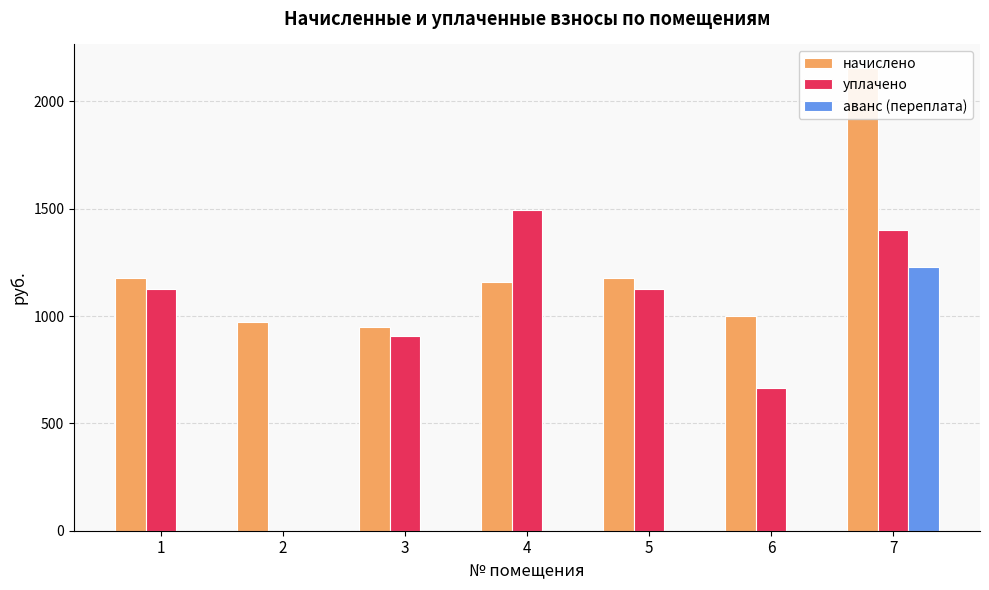

Rank the categories by аванс (переплата) value from lowest to highest.

1, 2, 3, 4, 5, 6, 7